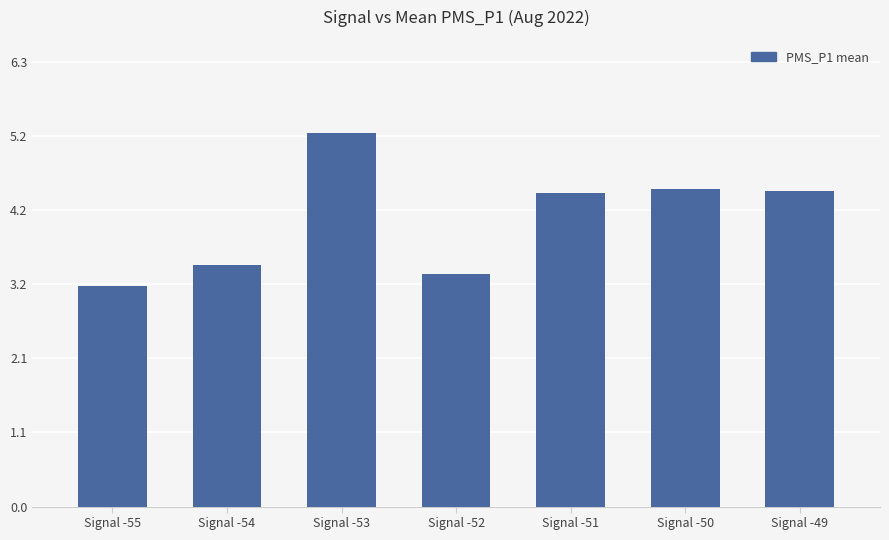

How many categories are shown in the chart?

7